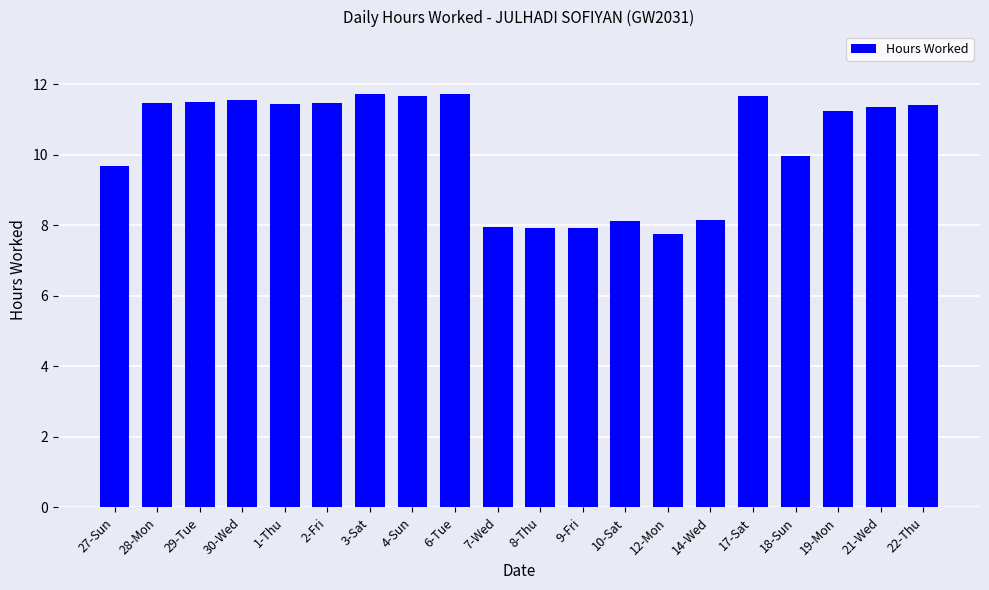

What is the label of the 13th bar from the left?

10-Sat